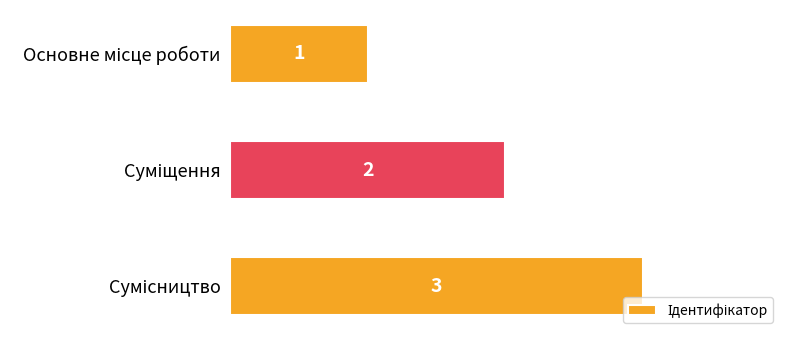

What is the maximum value shown in the chart?

3